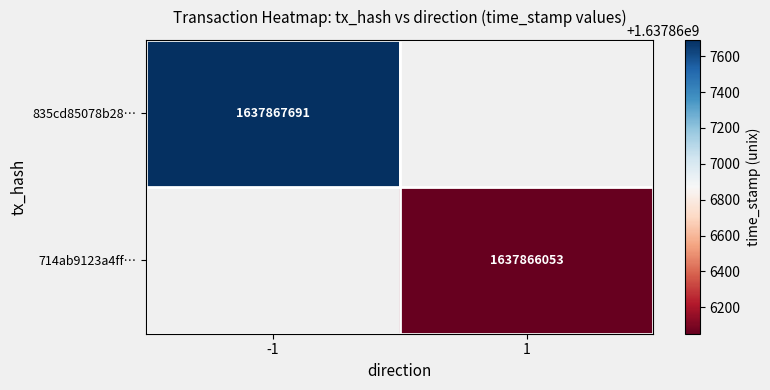

Is it true that 835cd85078b28… equals 2710156639 at -1?

False